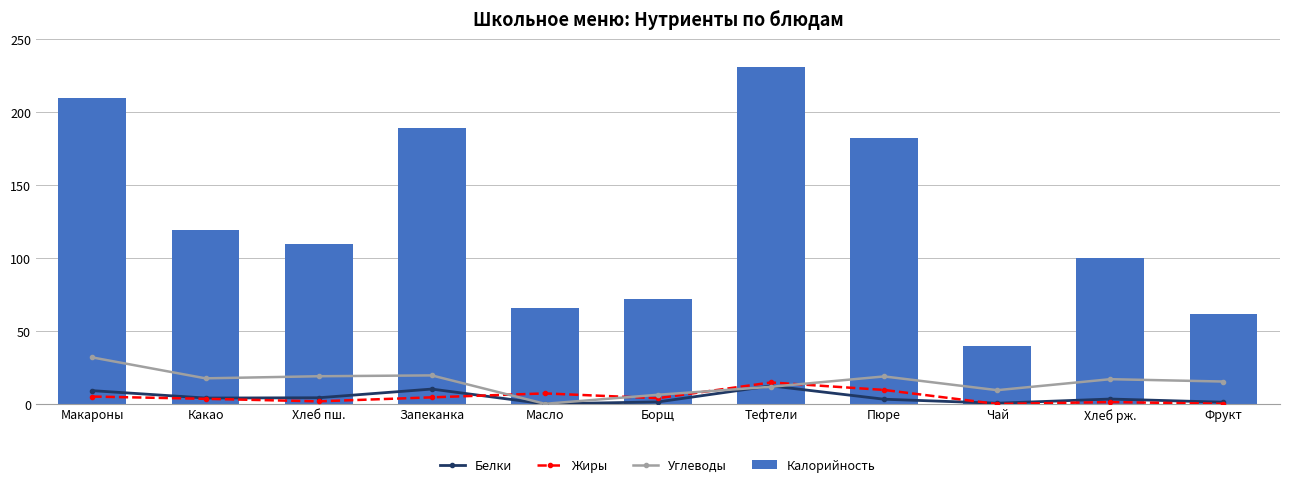

Reading left to right, transcribe all the data shown in this chart.

Белки: Макароны=9.1	Какао=4.1	Хлеб пш.=4.3	Запеканка=10.2	Масло=0.1	Борщ=1.4	Тефтели=12.4	Пюре=3.3	Чай=0.5	Хлеб рж.=3.4	Фрукт=1.2
Жиры: Макароны=5.1	Какао=3.5	Хлеб пш.=1.8	Запеканка=4.5	Масло=7.2	Борщ=4.0	Тефтели=14.8	Пюре=9.6	Чай=0.0	Хлеб рж.=1.3	Фрукт=0.2
Углеводы: Макароны=31.9	Какао=17.6	Хлеб пш.=19.0	Запеканка=19.6	Масло=0.1	Борщ=6.3	Тефтели=11.8	Пюре=18.9	Чай=9.5	Хлеб рж.=17.0	Фрукт=15.4
Калорийность: Макароны=210.0	Какао=119.0	Хлеб пш.=110.0	Запеканка=189.0	Масло=66.0	Борщ=72.0	Тефтели=231.0	Пюре=182.0	Чай=40.0	Хлеб рж.=100.0	Фрукт=62.0